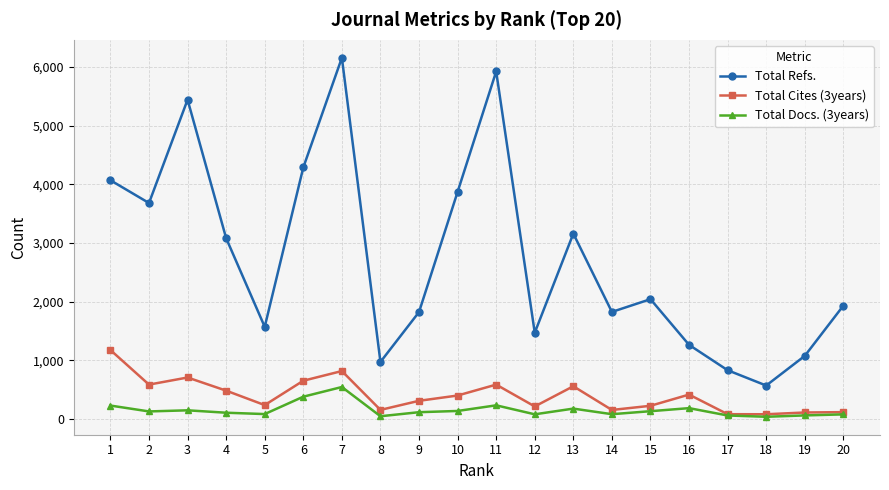

True or false: Total Refs. and Total Cites (3years) cross at least once.

False